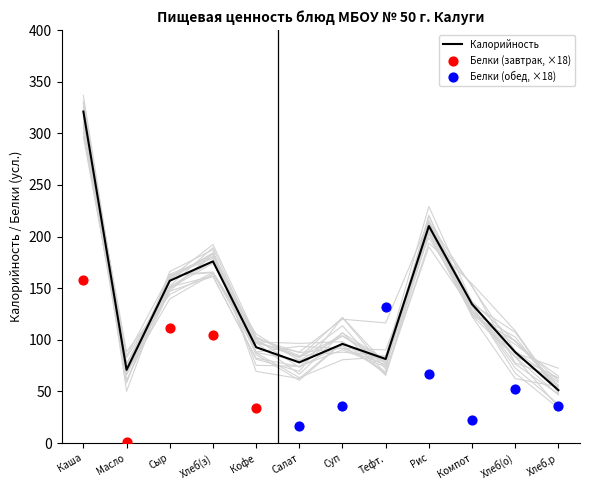

Read the Калорийность value at Хлеб.р.

51.2